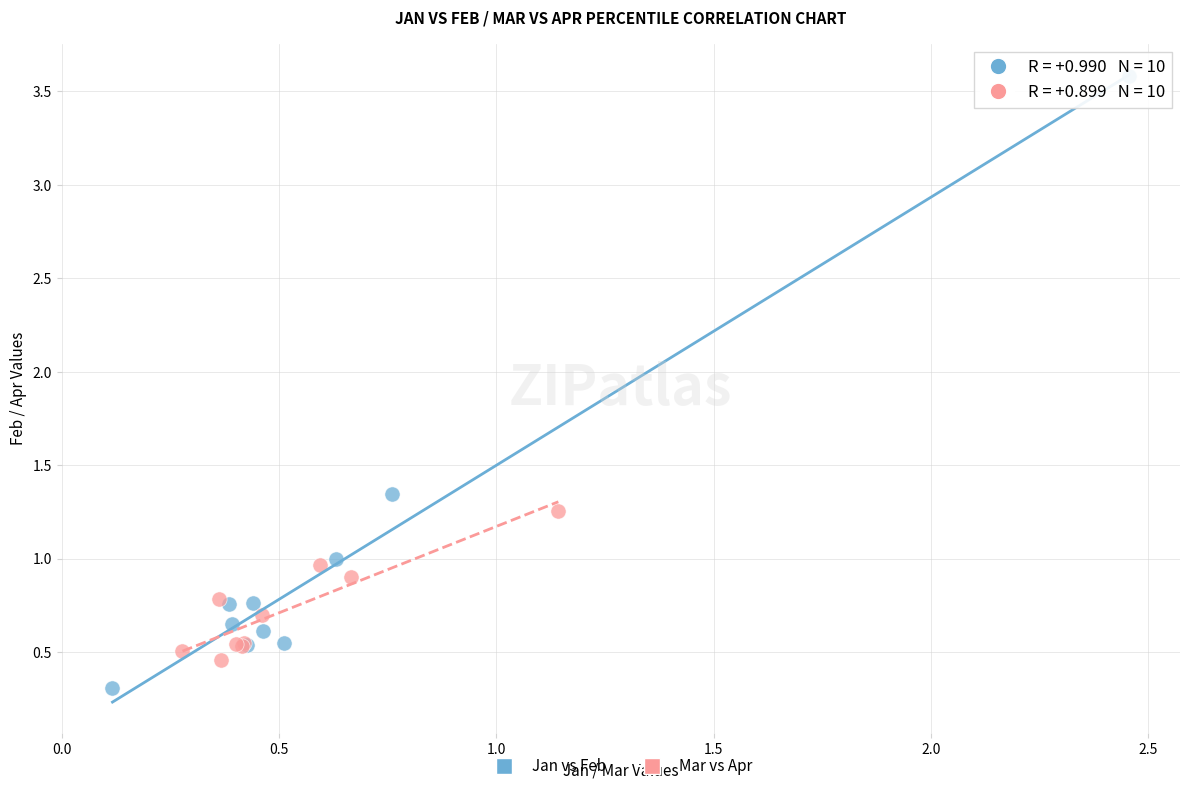

Which series reaches the maximum Y coordinate?

Jan vs Feb